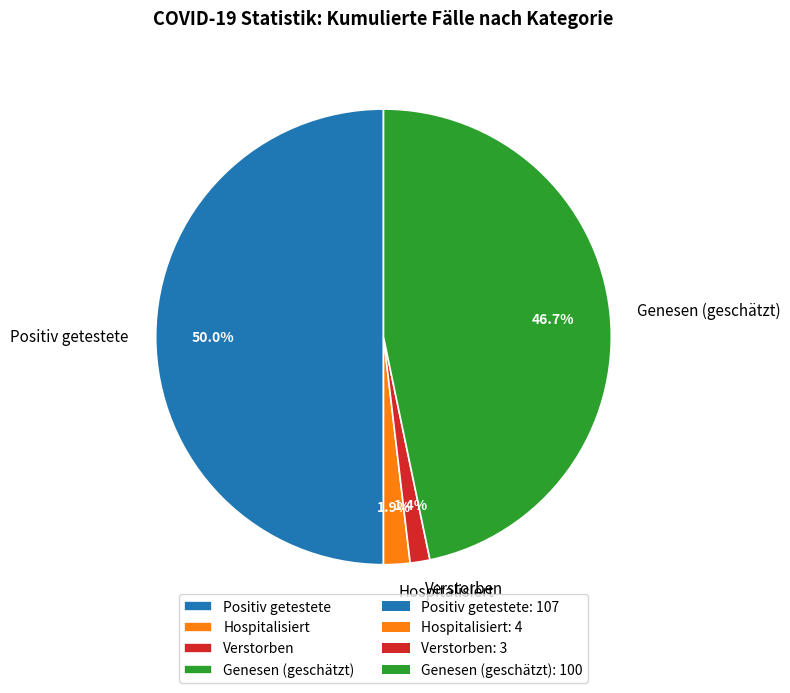

What is the ratio of the value at Positiv getestete to the value at Verstorben?

35.7